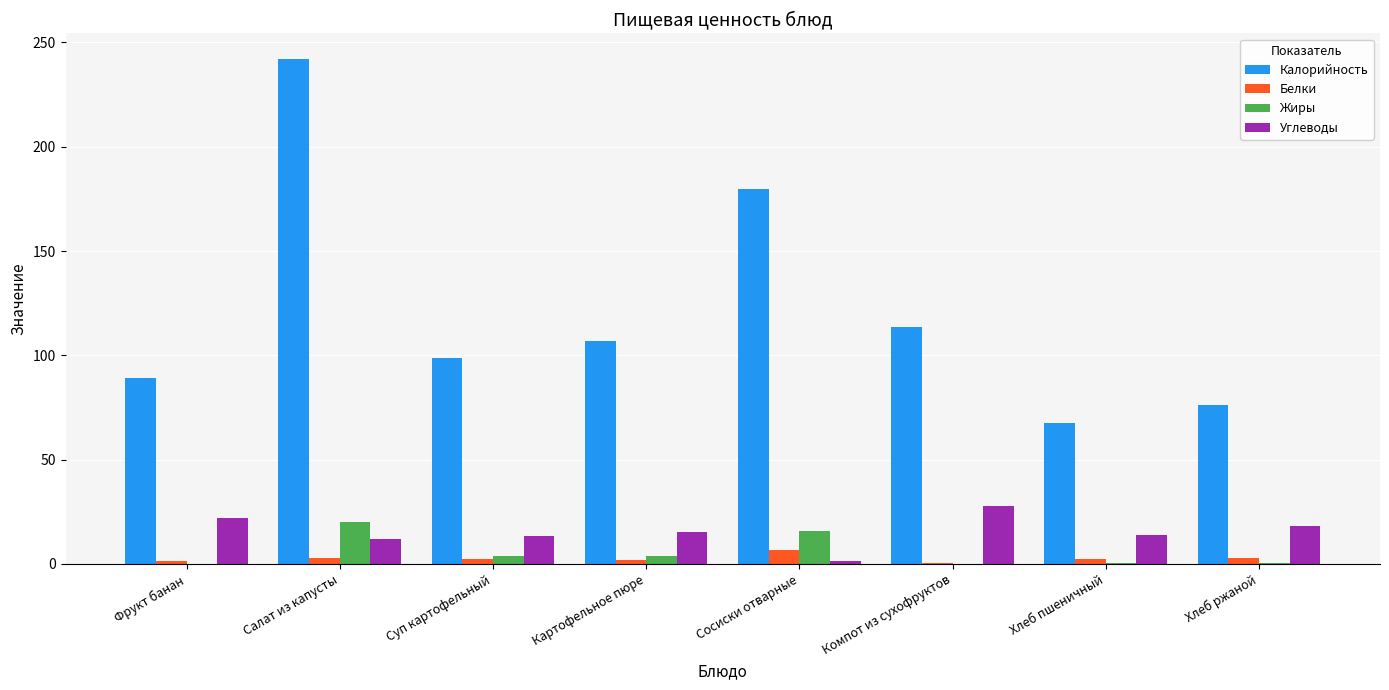

Count the number of categories in the chart.

8